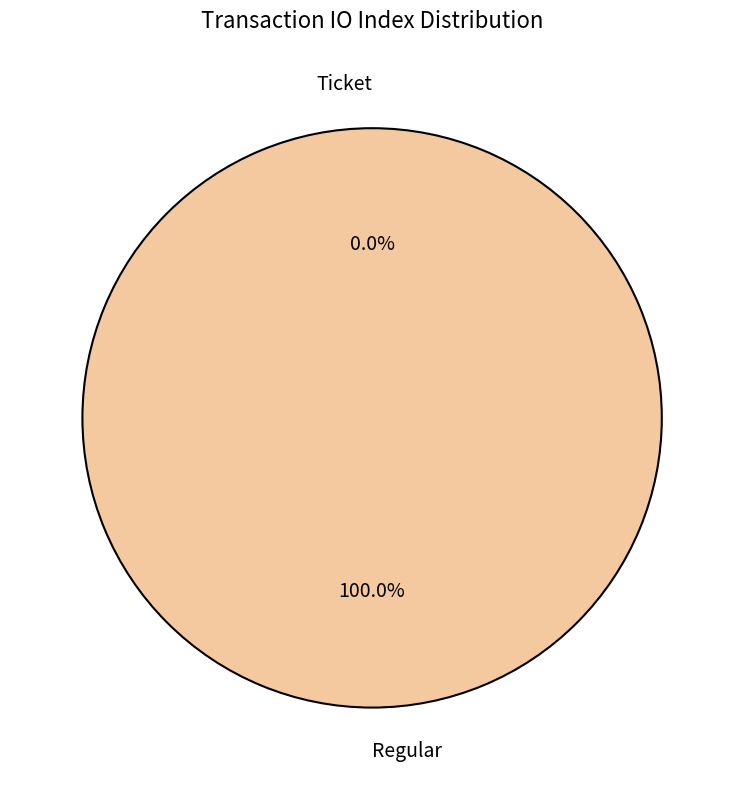

Is Ticket the majority of the pie?

No